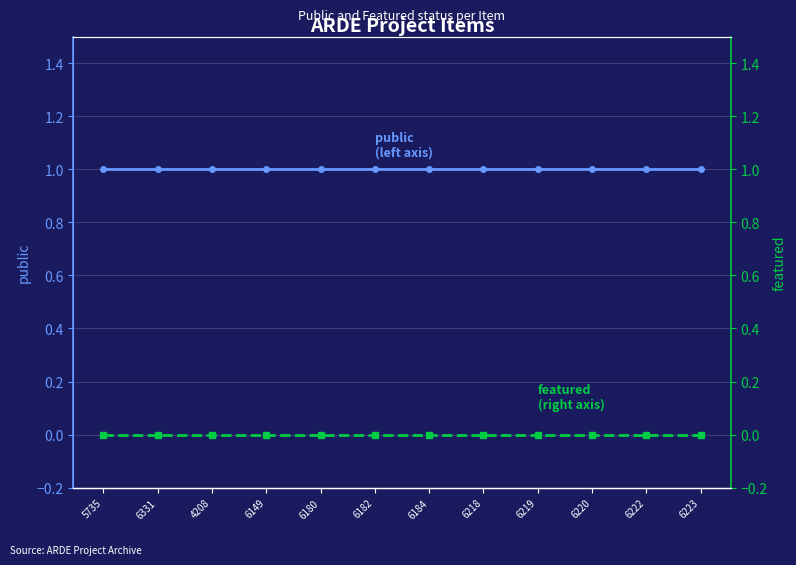

Is it true that featured equals 0 at 5735?

True